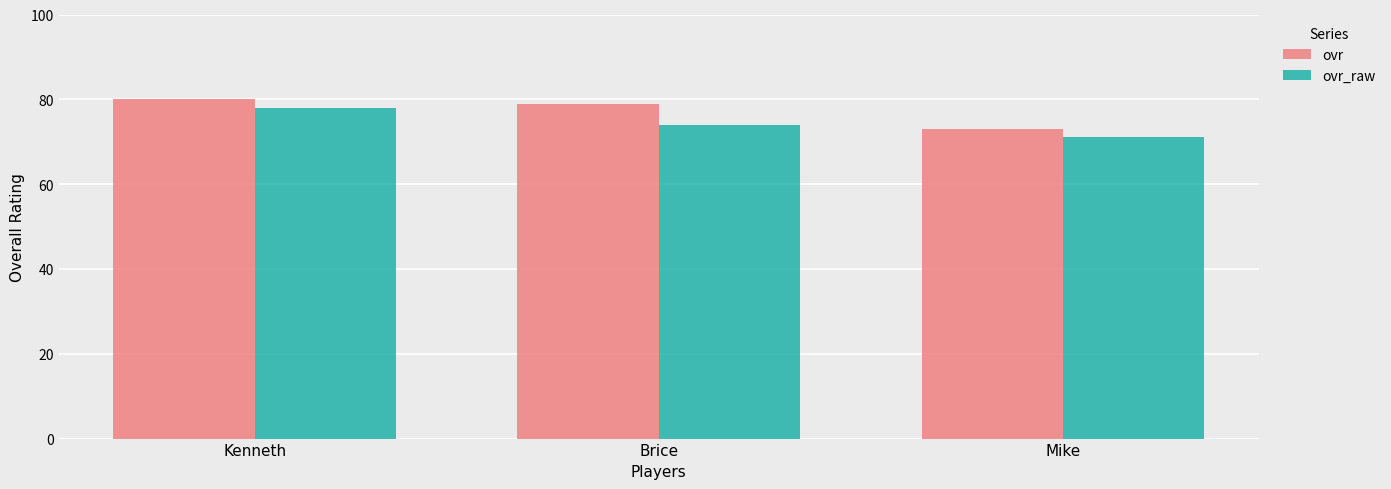

What is the sum of the ovr_raw values at Mike and Brice?

145